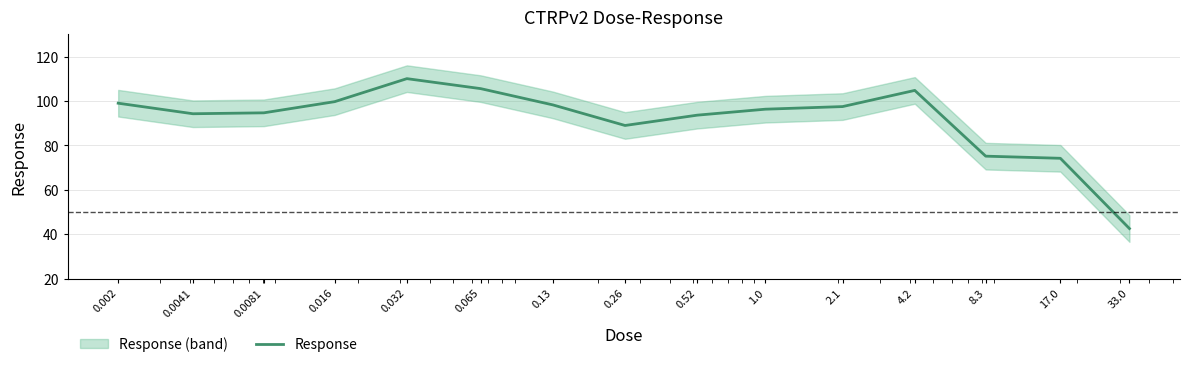

What position from the right is 4.2?

4